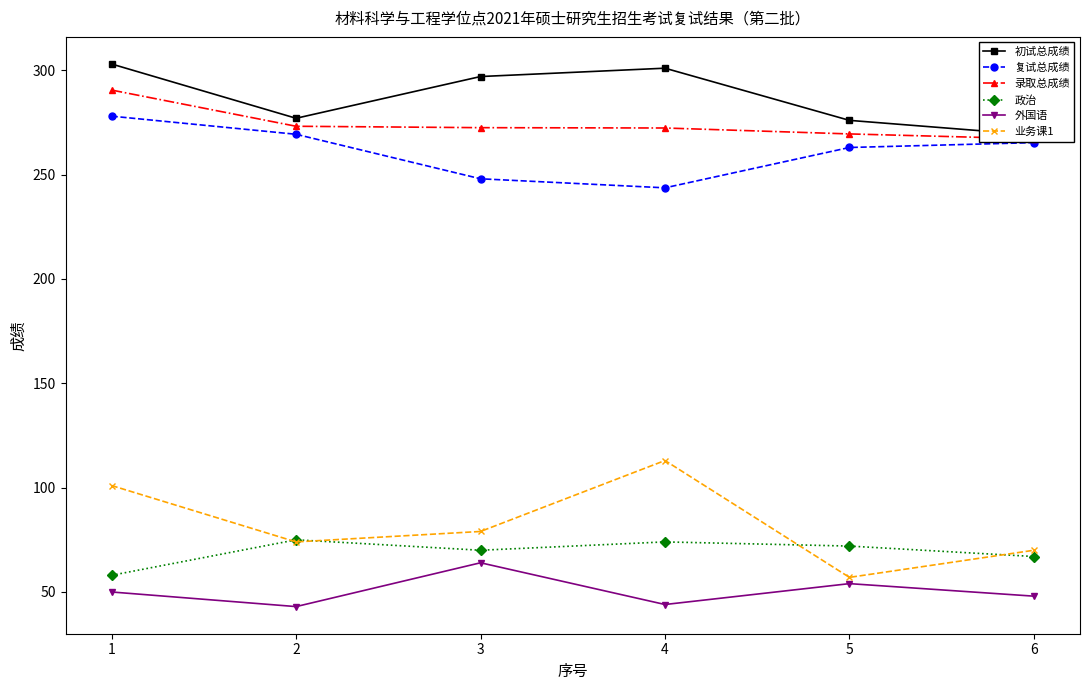

What is the value of the 复试总成绩 point at the 5th from the left?

263.0